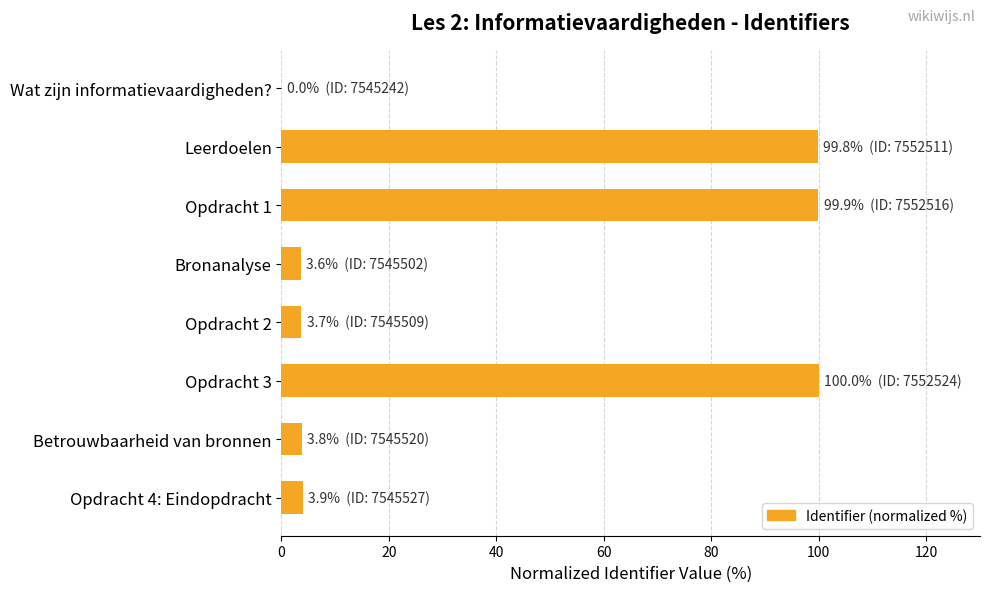

What value does the data have at Leerdoelen?

99.8